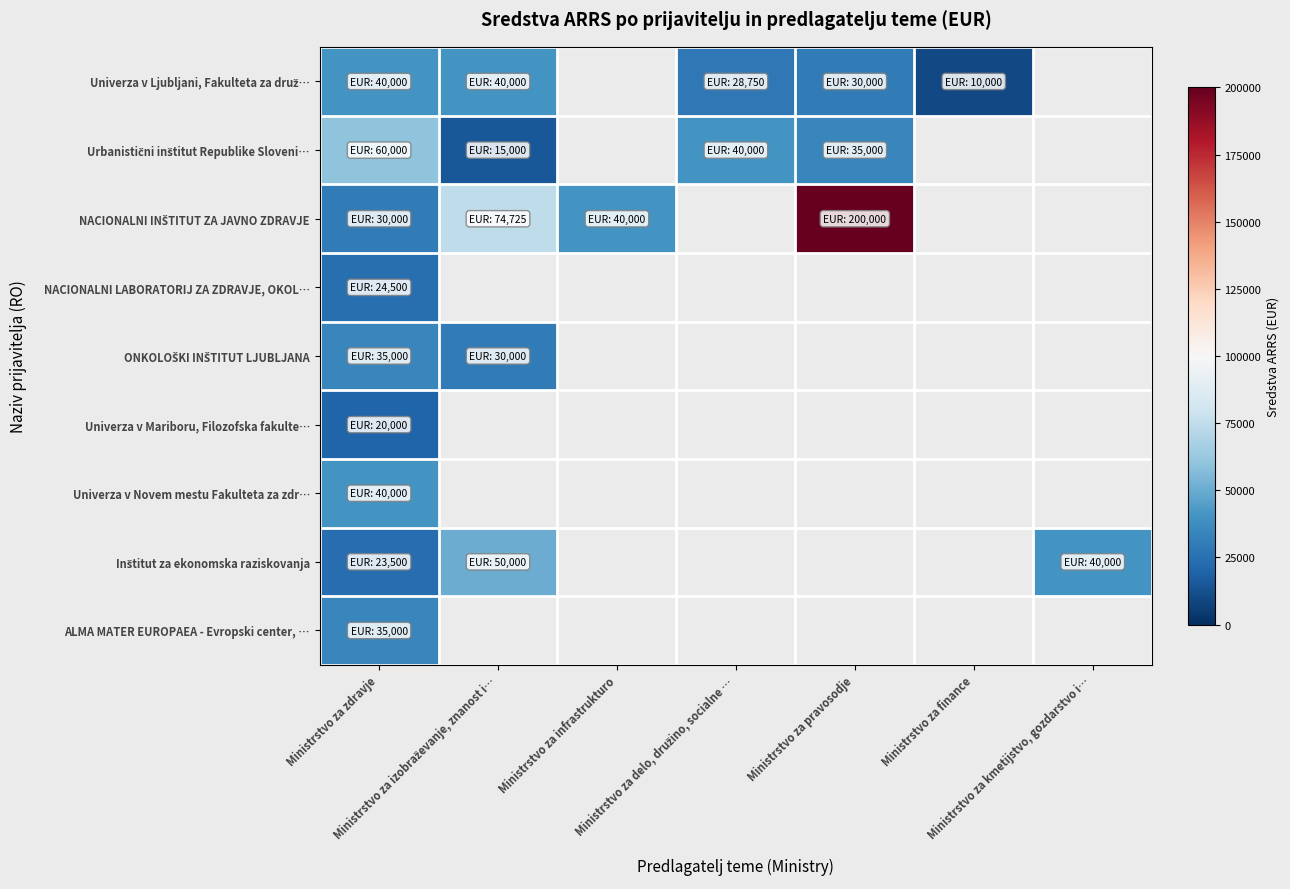

At which category is the sum across all series the highest?

Ministrstvo za zdravje